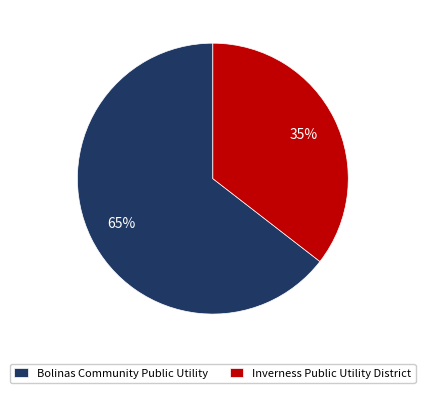

Combined, do Inverness Public Utility District and Bolinas Community Public Utility account for over 50%?

Yes